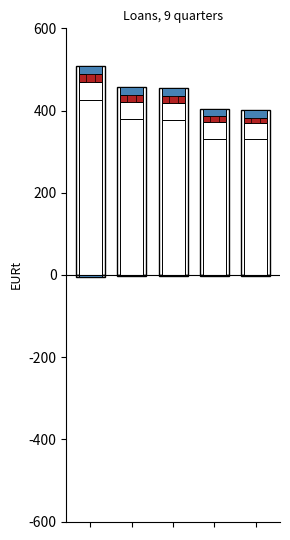

Does the chart contain stacked bars?

No